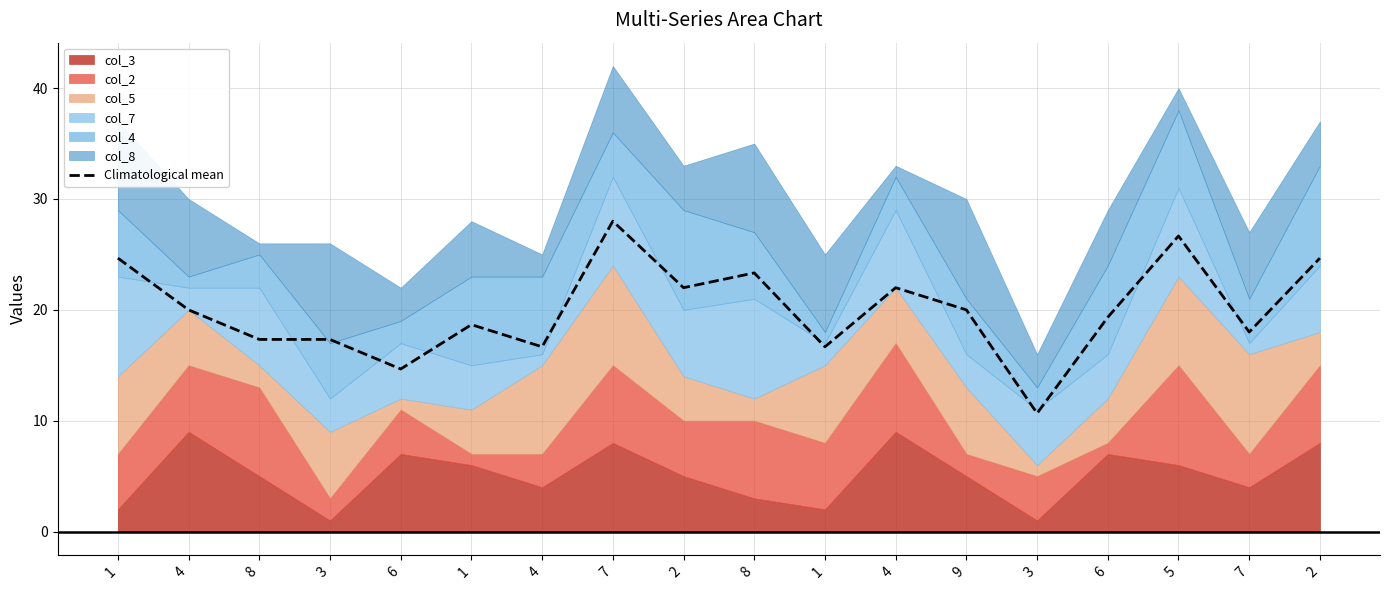

Which label corresponds to the largest value in the chart?

7